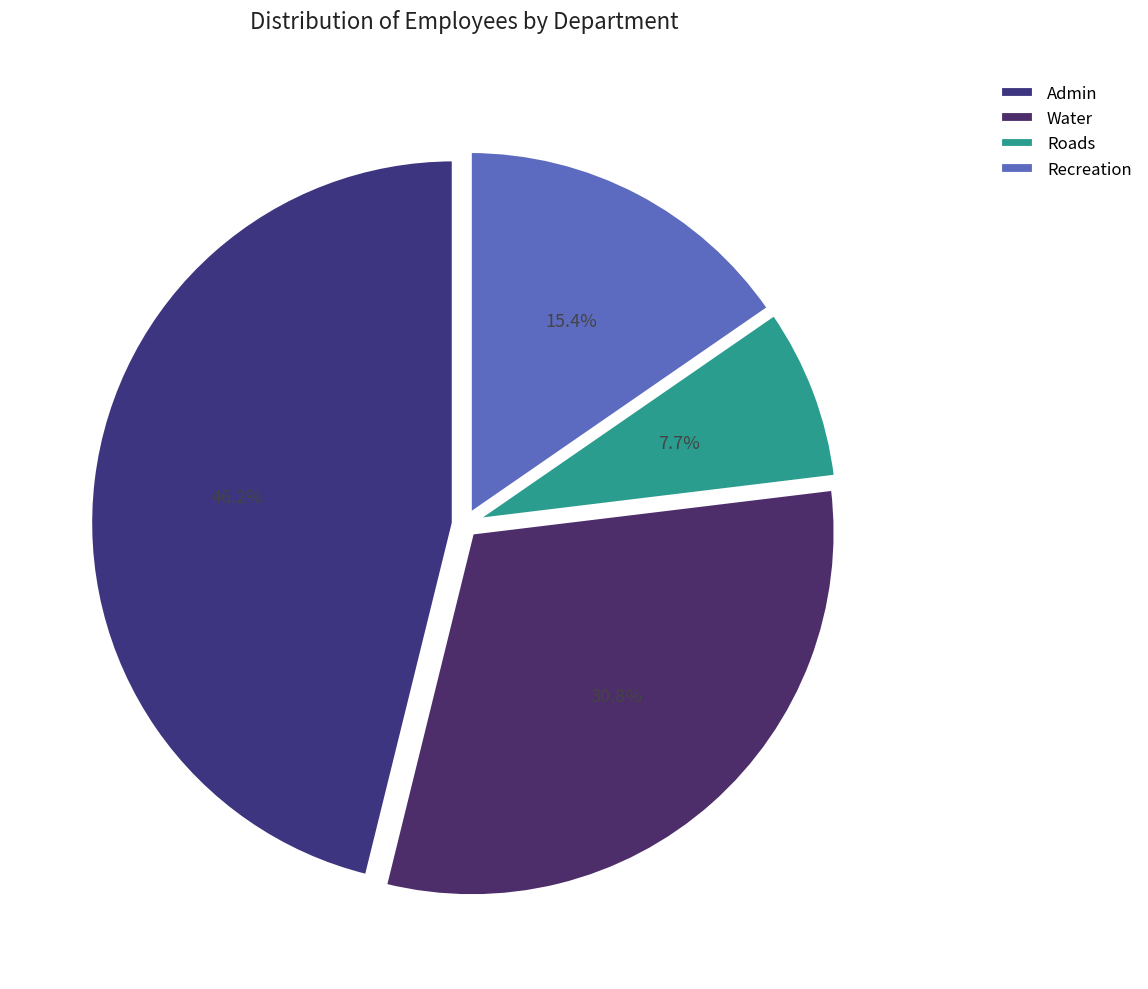

What percentage do Water and Admin together represent?

76.9%